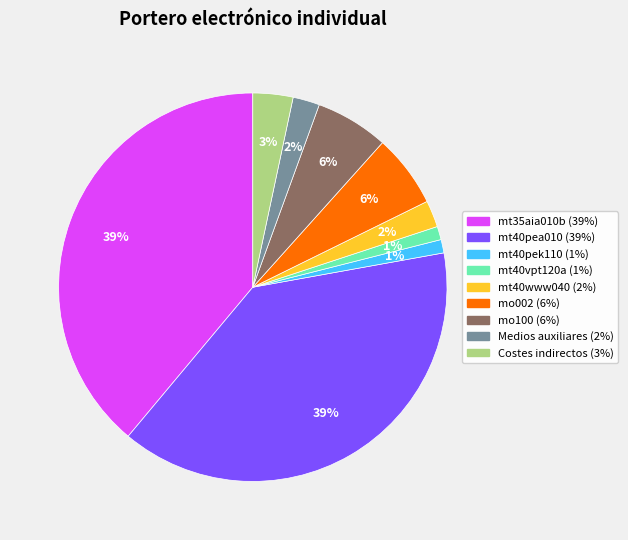

Approximately how many times larger is the value at Costes indirectos compared to mt40vpt120a?

3.0